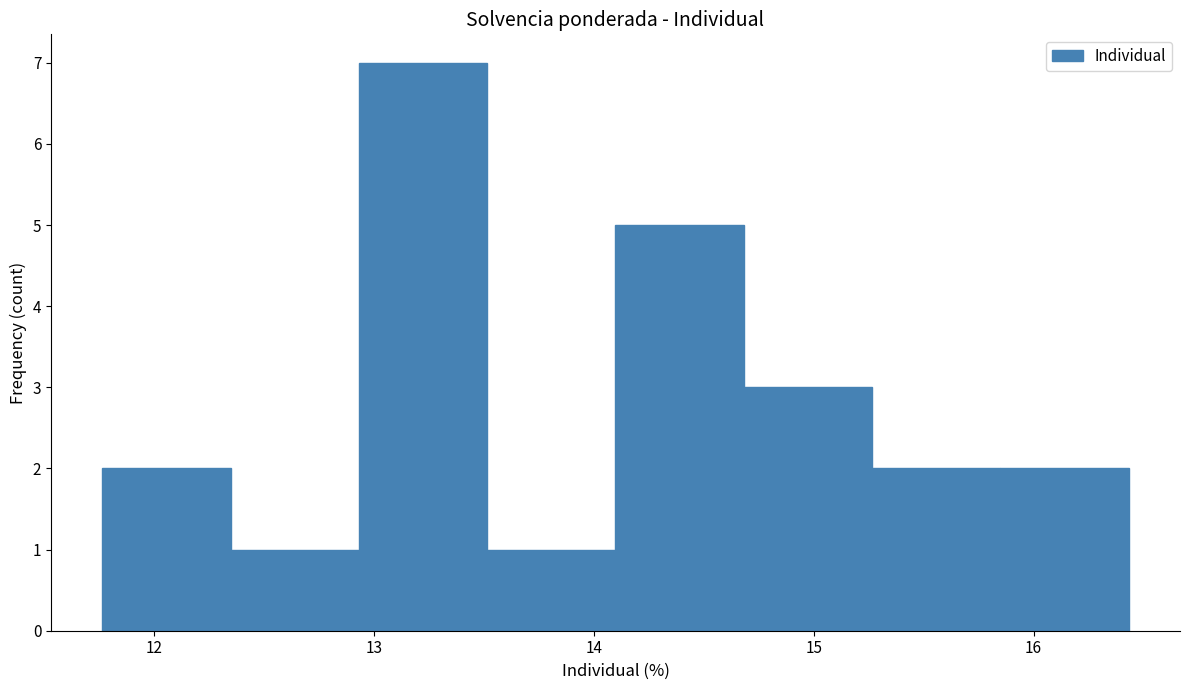

Reading left to right, transcribe this chart: for each bar, give the range it covers on the x-axis and its height. Neither the bar edges nor the heights are printed on the chart, so give them approximately, as read against the axes.

11.8 to 12.3: 2
12.3 to 12.9: 1
12.9 to 13.5: 7
13.5 to 14.1: 1
14.1 to 14.7: 5
14.7 to 15.3: 3
15.3 to 15.8: 2
15.8 to 16.4: 2